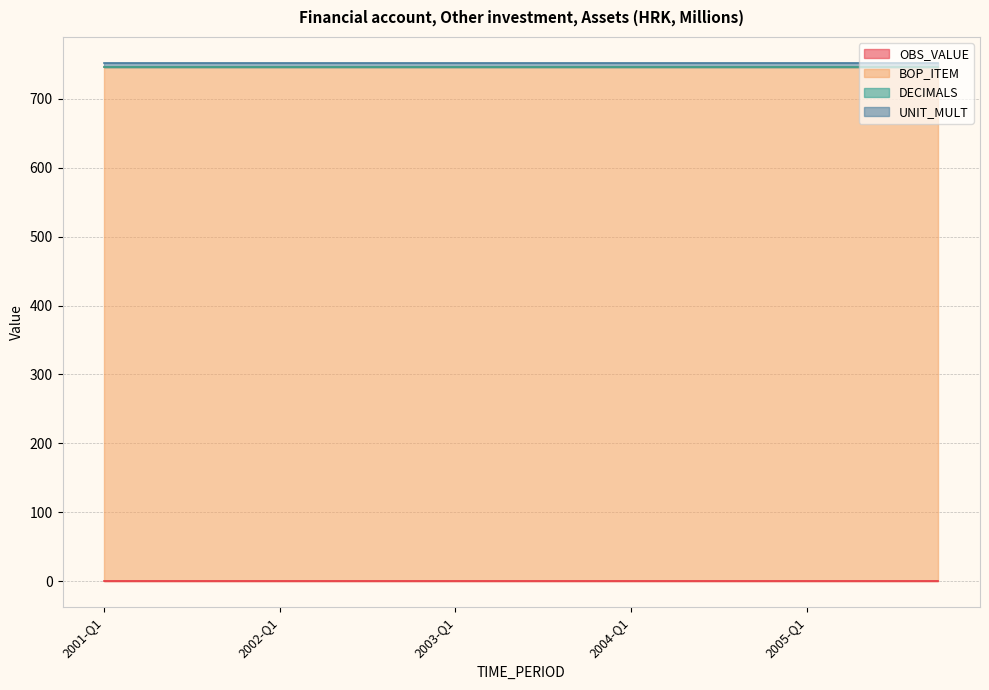

True or false: BOP_ITEM and DECIMALS intersect in this chart.

False